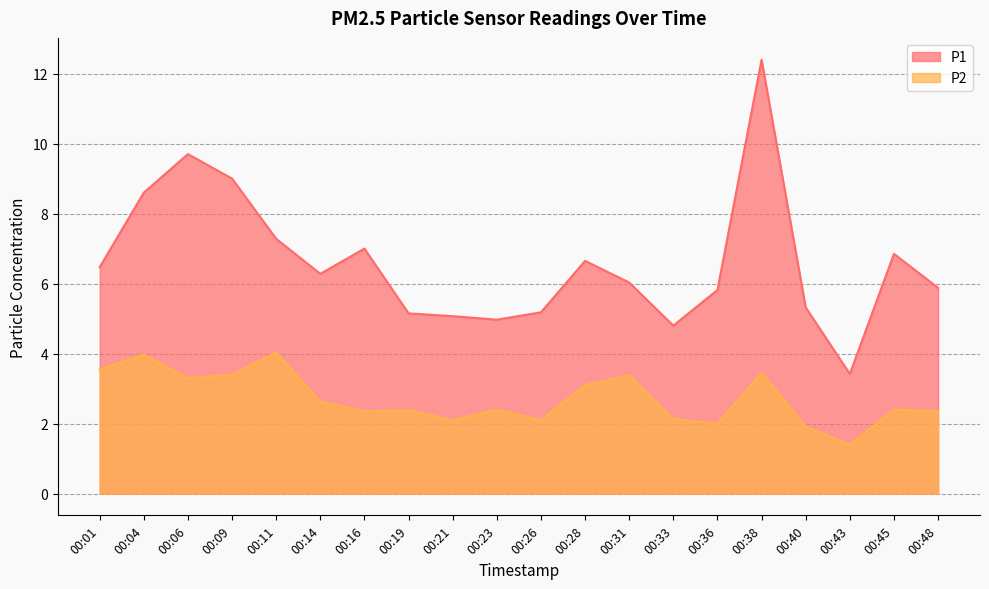

At which category is the sum across all series the highest?

00:38